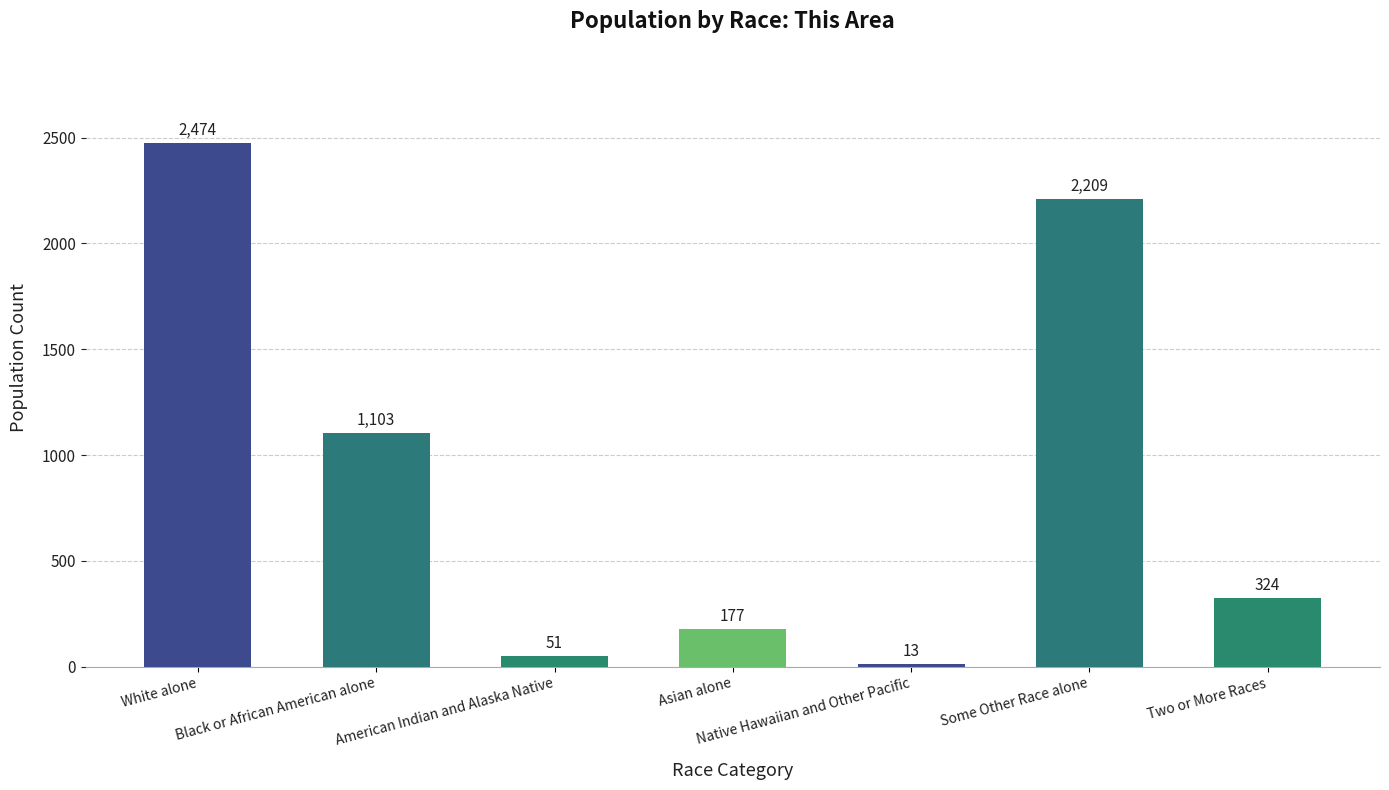

Which category has the highest value across all series?

White alone